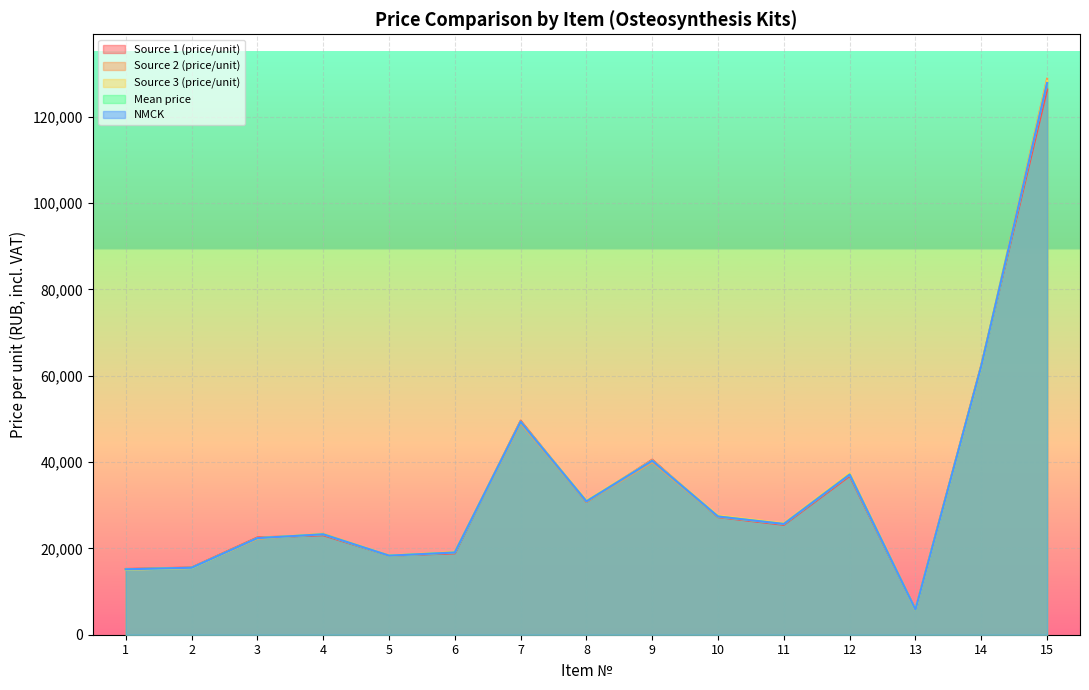

What is the sum of all Source 2 (price/unit) values?

520497.8